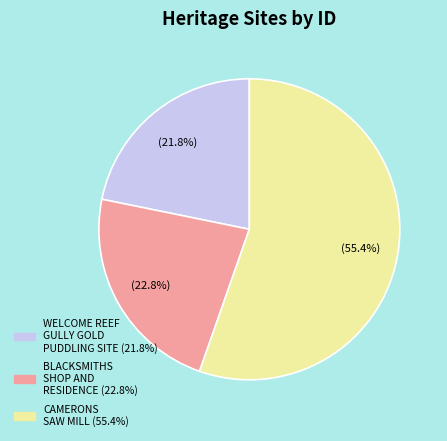

True or false: WELCOME REEF GULLY GOLD PUDDLING SITE accounts for 22% of the total.

True